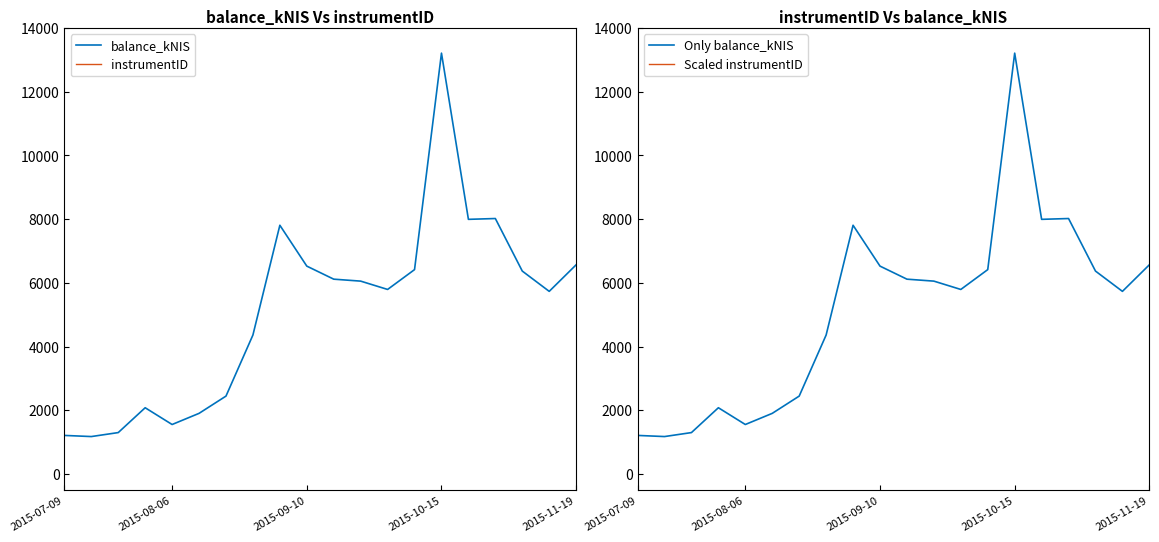

What position from the right is 18?

2